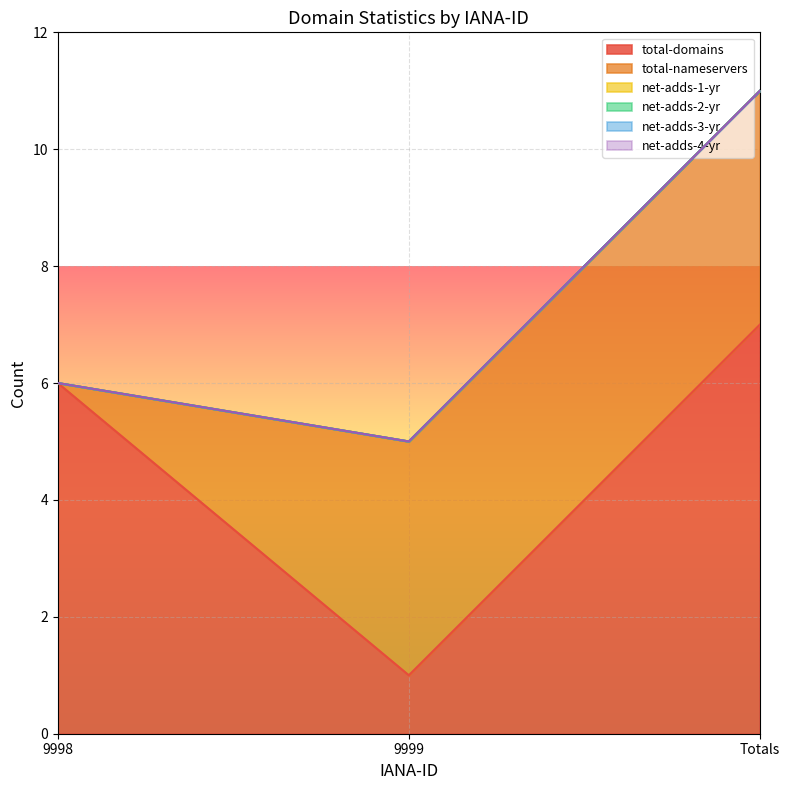

Which series has the largest total across all categories?

total-domains